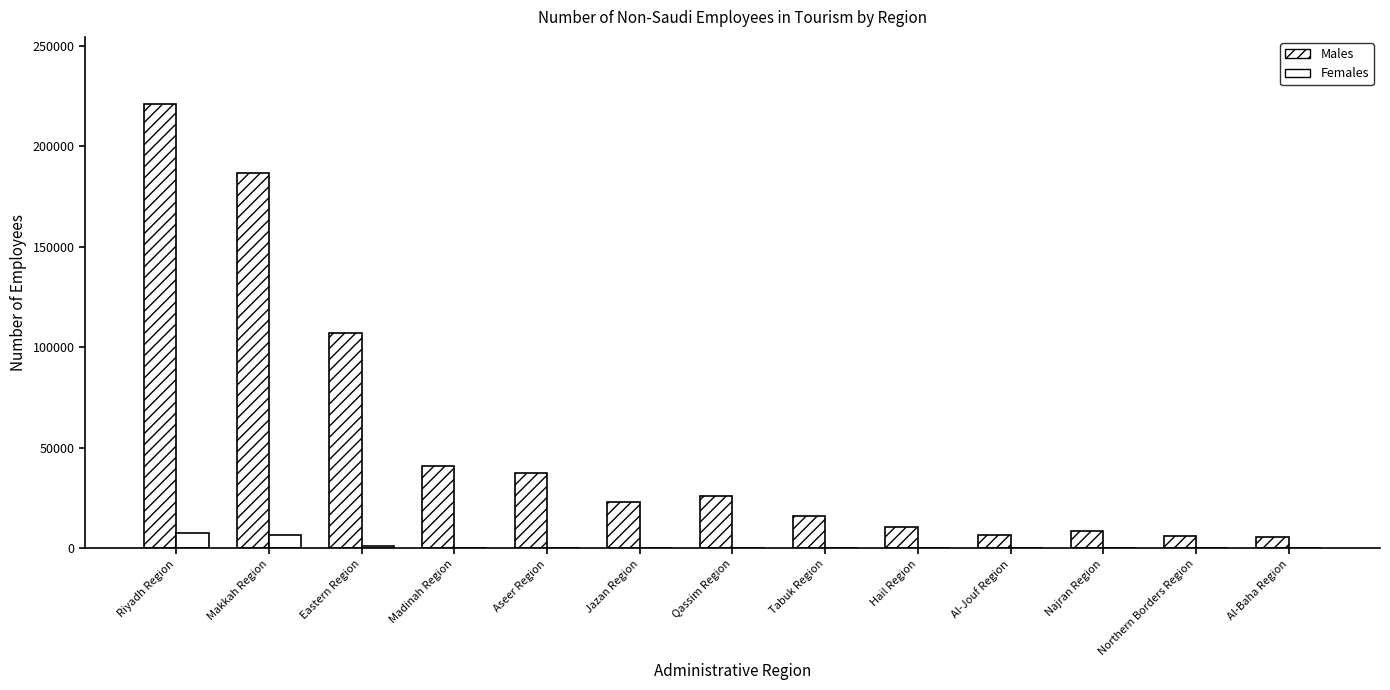

Are the bars horizontal?

No